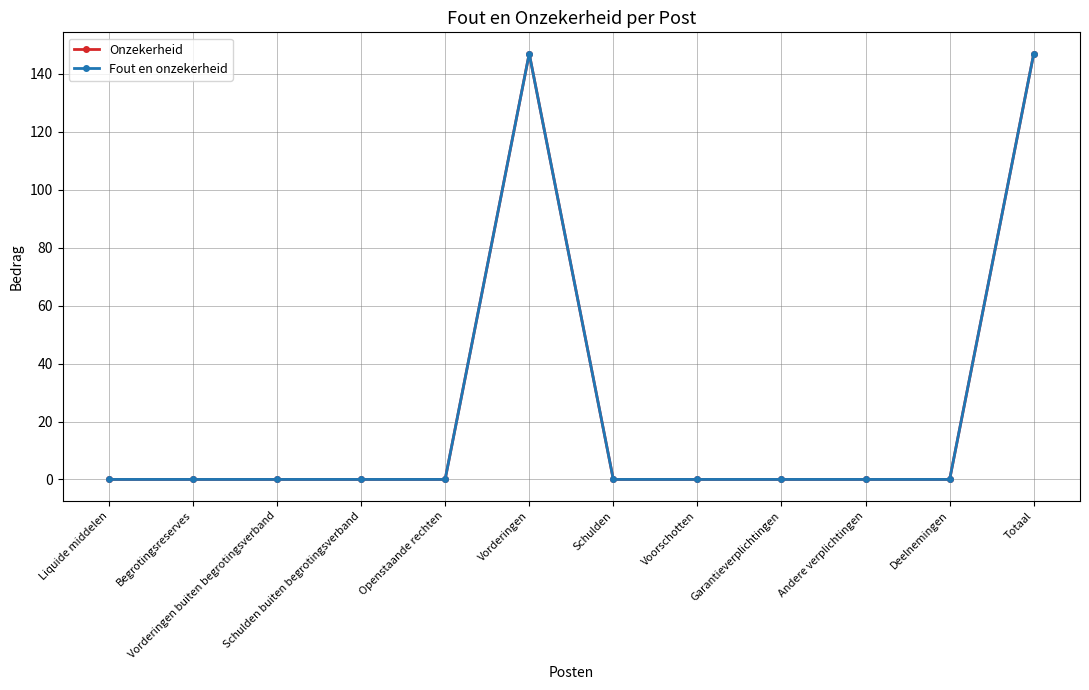

Is this an area chart (filled region under the line)?

No